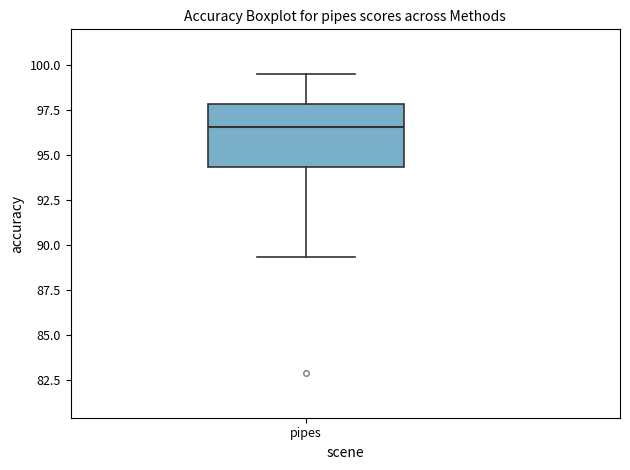

Transcribe this box plot: give where the median line is, the range the box spans, and where the two whiskers end, as read against the y-axis. The values are not printed on the chart, so give them approximately, as read against the axis.

median 96.5, box 94.5 to 98.0, whiskers 89.5 to 99.5